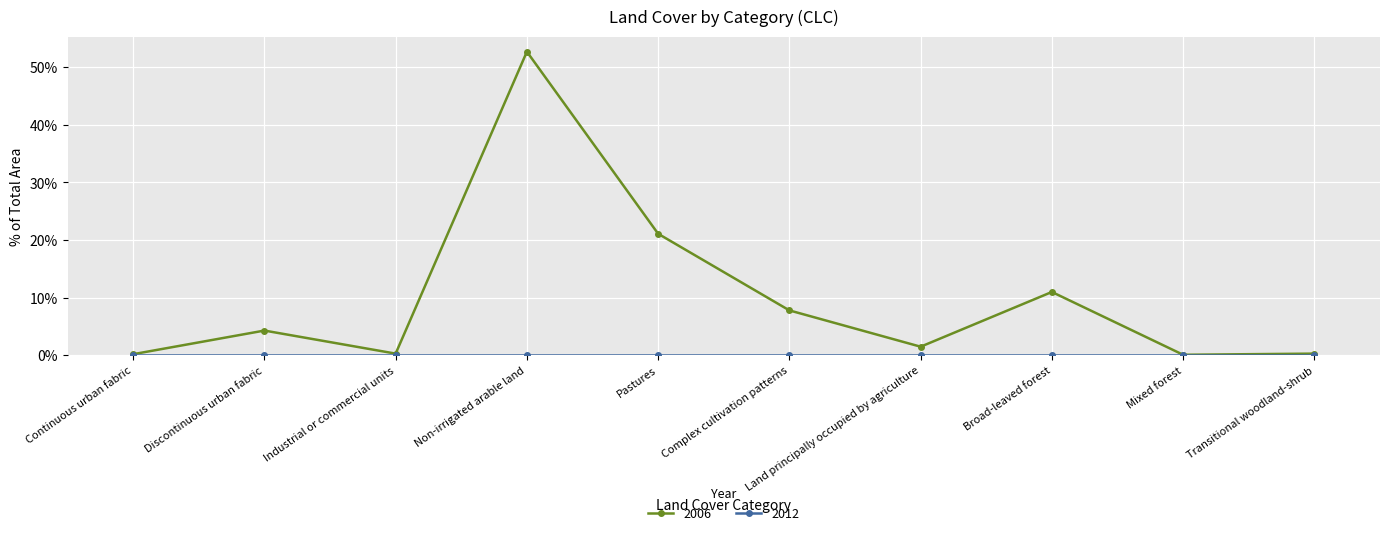

What position from the left is Broad-leaved forest?

8